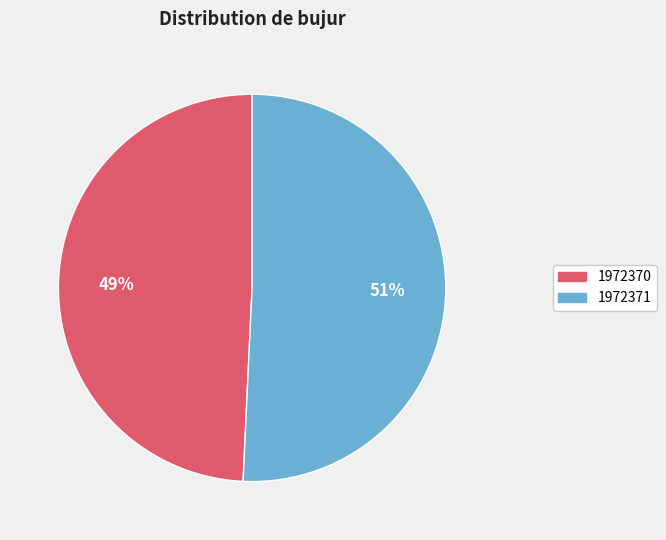

Rank the categories by value from highest to lowest.

1972371, 1972370